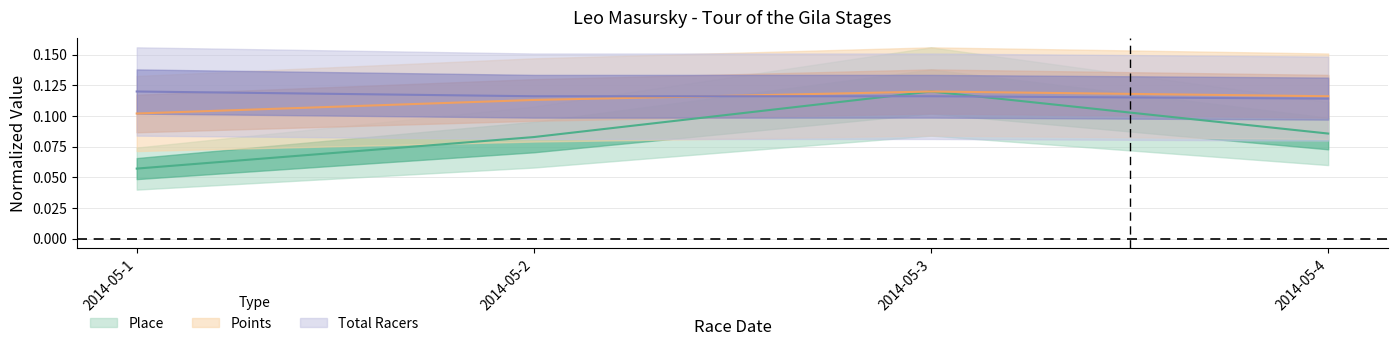

Which series has the largest total across all categories?

Total Racers